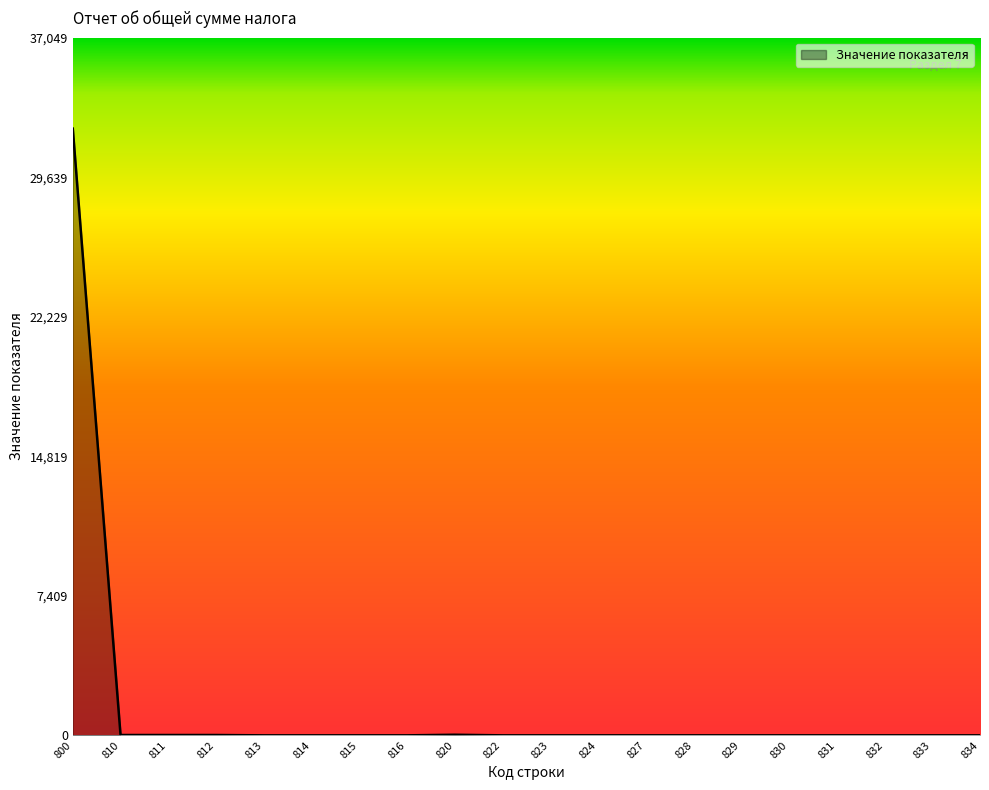

What is the greatest value displayed?

32217